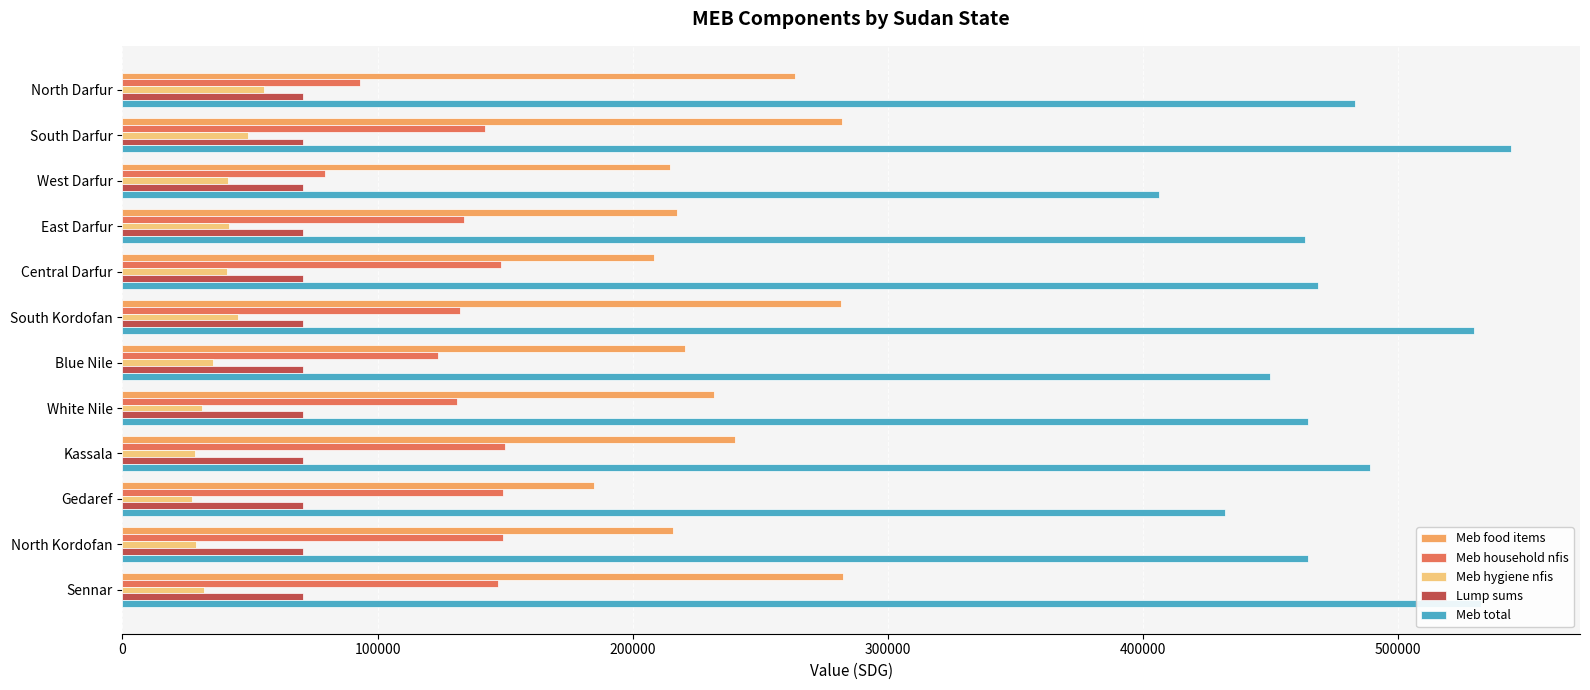

What is the difference between the highest and lowest values at White Nile?

433678.9